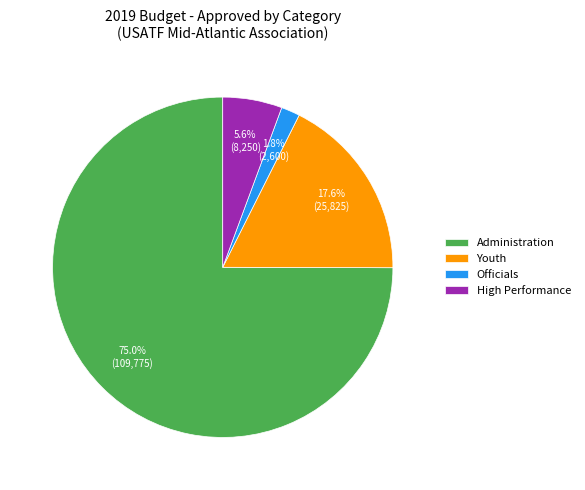

Is there any slice that represents more than half of the pie?

Yes